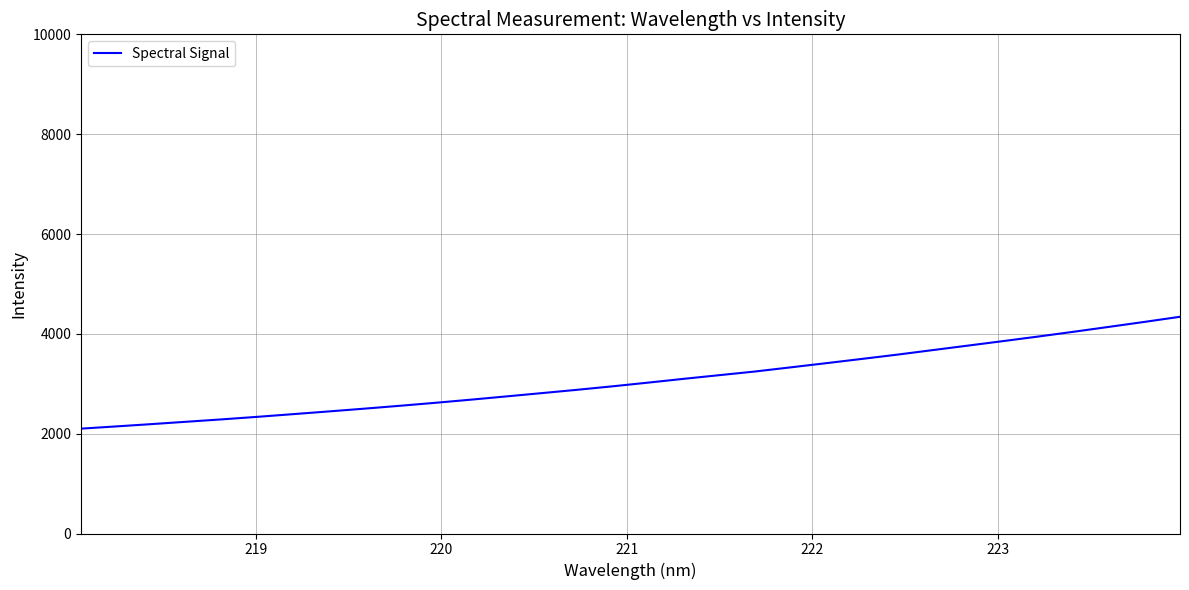

What is the difference between the maximum and minimum values?

2241.1